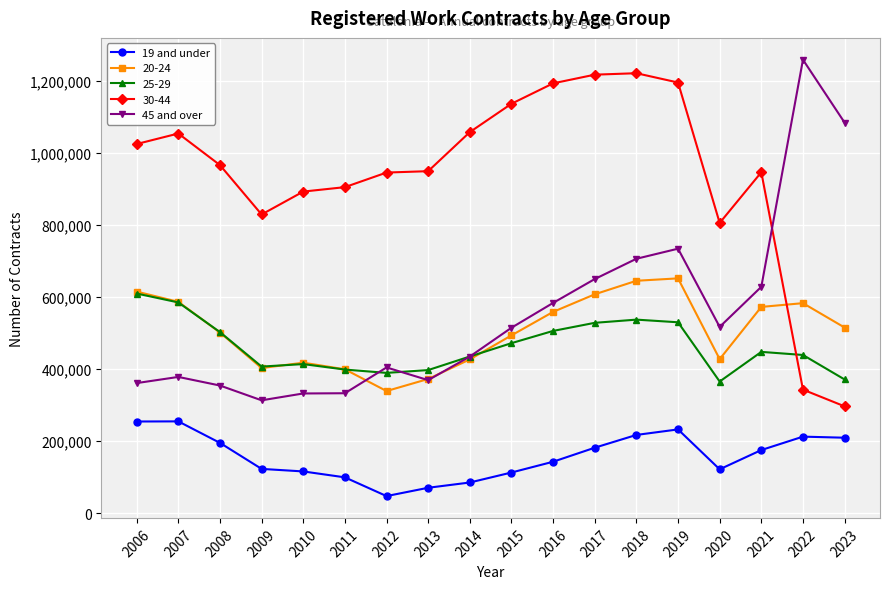

True or false: 20-24 and 30-44 cross at least once.

True